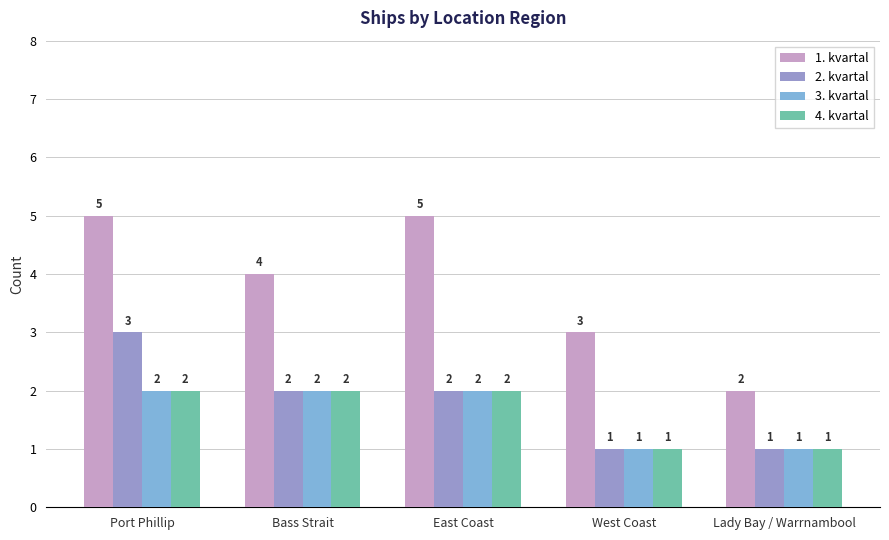

What is the approximate value of 3. kvartal at Bass Strait?

2